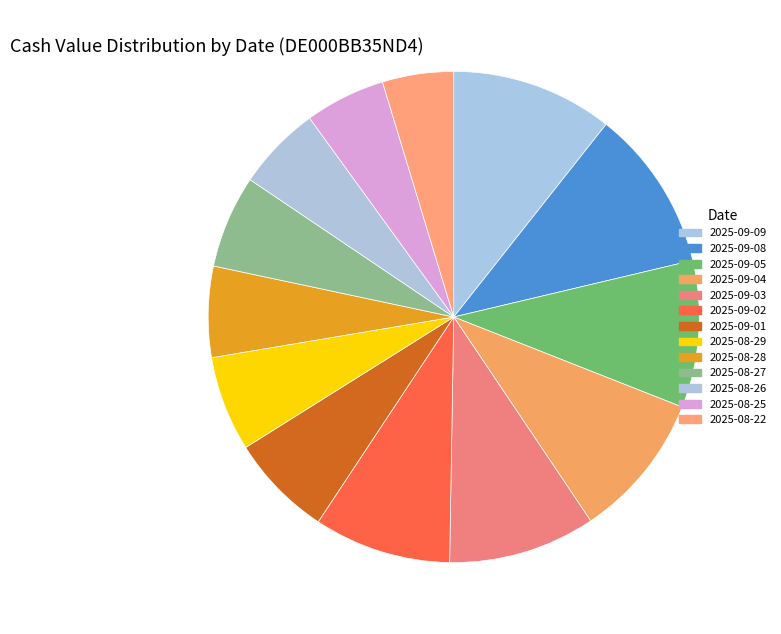

To the nearest percent, what is the average slice percentage?

8%